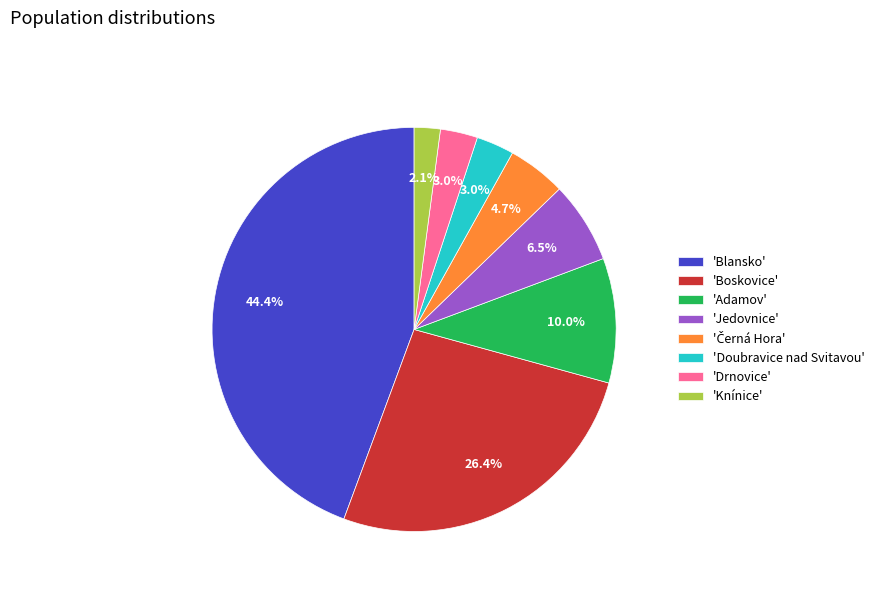

Is 'Jedovnice' the majority of the pie?

No